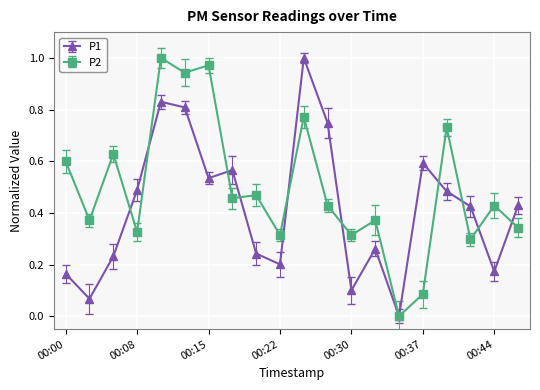

True or false: P2 has more than 1 interior local peaks.

True